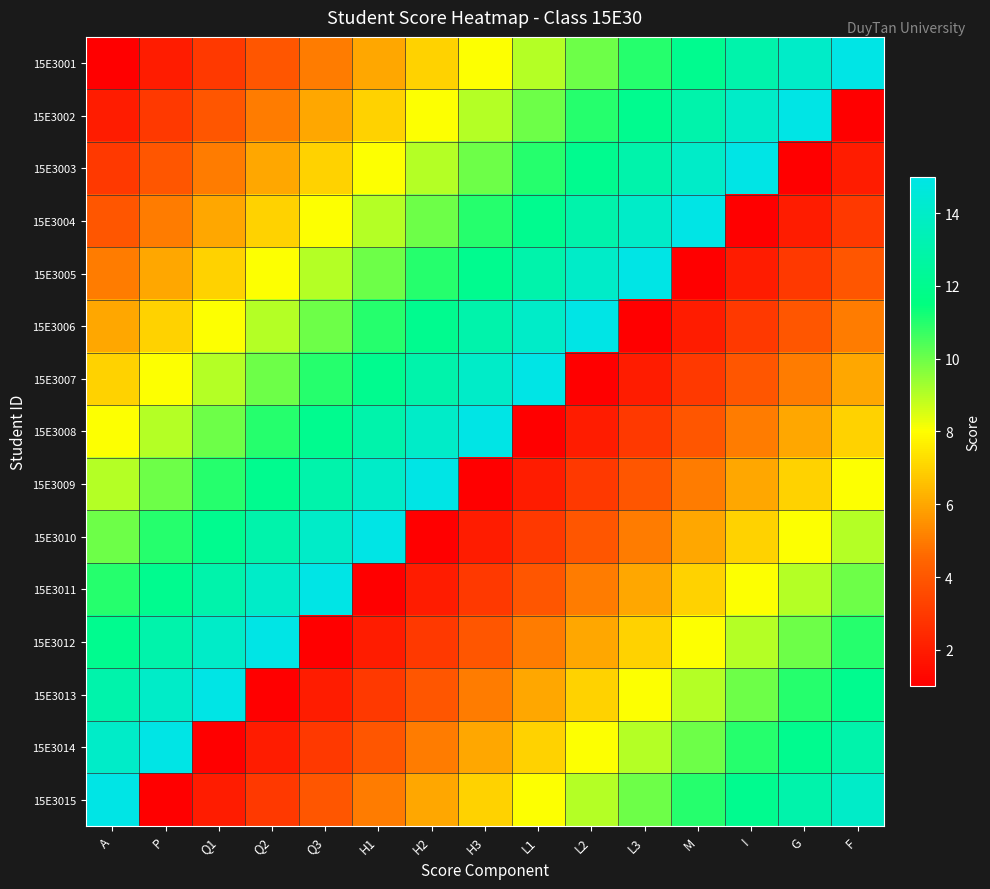

Reading left to right, list all the values displayed in this chart.

15E3001: A=1	P=2	Q1=3	Q2=4	Q3=5	H1=6	H2=7	H3=8	L1=9	L2=10	L3=11	M=12	I=13	G=14	F=15
15E3002: A=2	P=3	Q1=4	Q2=5	Q3=6	H1=7	H2=8	H3=9	L1=10	L2=11	L3=12	M=13	I=14	G=15	F=1
15E3003: A=3	P=4	Q1=5	Q2=6	Q3=7	H1=8	H2=9	H3=10	L1=11	L2=12	L3=13	M=14	I=15	G=1	F=2
15E3004: A=4	P=5	Q1=6	Q2=7	Q3=8	H1=9	H2=10	H3=11	L1=12	L2=13	L3=14	M=15	I=1	G=2	F=3
15E3005: A=5	P=6	Q1=7	Q2=8	Q3=9	H1=10	H2=11	H3=12	L1=13	L2=14	L3=15	M=1	I=2	G=3	F=4
15E3006: A=6	P=7	Q1=8	Q2=9	Q3=10	H1=11	H2=12	H3=13	L1=14	L2=15	L3=1	M=2	I=3	G=4	F=5
15E3007: A=7	P=8	Q1=9	Q2=10	Q3=11	H1=12	H2=13	H3=14	L1=15	L2=1	L3=2	M=3	I=4	G=5	F=6
15E3008: A=8	P=9	Q1=10	Q2=11	Q3=12	H1=13	H2=14	H3=15	L1=1	L2=2	L3=3	M=4	I=5	G=6	F=7
15E3009: A=9	P=10	Q1=11	Q2=12	Q3=13	H1=14	H2=15	H3=1	L1=2	L2=3	L3=4	M=5	I=6	G=7	F=8
15E3010: A=10	P=11	Q1=12	Q2=13	Q3=14	H1=15	H2=1	H3=2	L1=3	L2=4	L3=5	M=6	I=7	G=8	F=9
15E3011: A=11	P=12	Q1=13	Q2=14	Q3=15	H1=1	H2=2	H3=3	L1=4	L2=5	L3=6	M=7	I=8	G=9	F=10
15E3012: A=12	P=13	Q1=14	Q2=15	Q3=1	H1=2	H2=3	H3=4	L1=5	L2=6	L3=7	M=8	I=9	G=10	F=11
15E3013: A=13	P=14	Q1=15	Q2=1	Q3=2	H1=3	H2=4	H3=5	L1=6	L2=7	L3=8	M=9	I=10	G=11	F=12
15E3014: A=14	P=15	Q1=1	Q2=2	Q3=3	H1=4	H2=5	H3=6	L1=7	L2=8	L3=9	M=10	I=11	G=12	F=13
15E3015: A=15	P=1	Q1=2	Q2=3	Q3=4	H1=5	H2=6	H3=7	L1=8	L2=9	L3=10	M=11	I=12	G=13	F=14